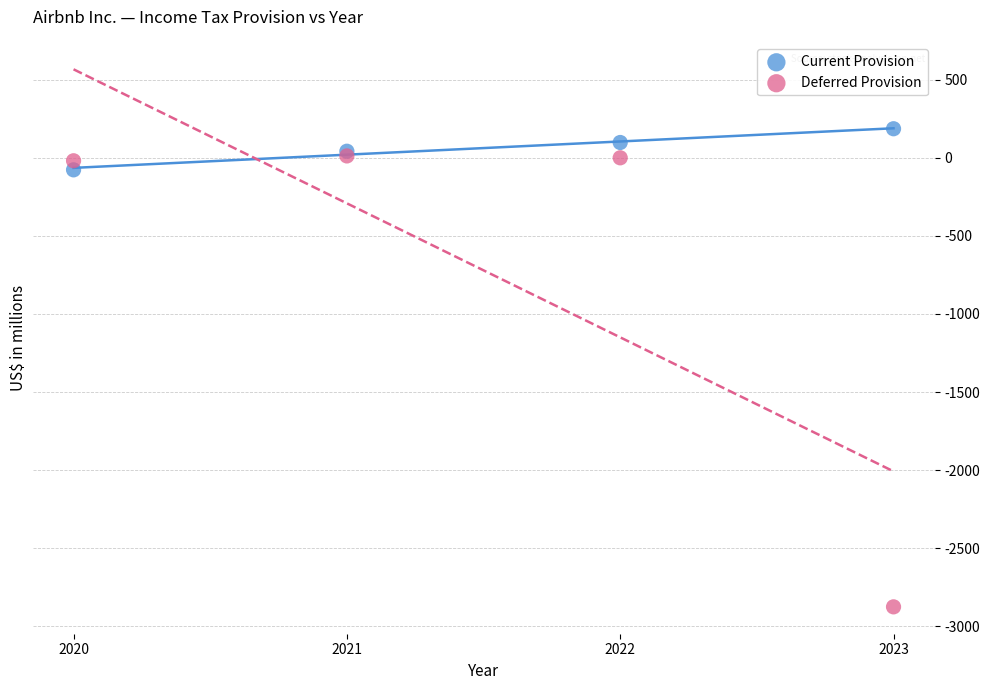

Which series contains the highest Y value?

Current Provision